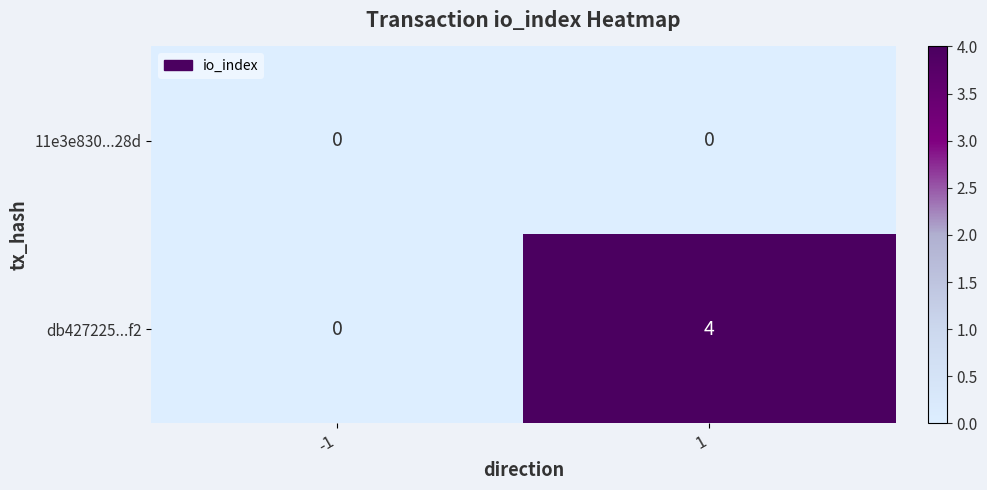

True or false: db427225...f2 has a value of 2 at -1.

False